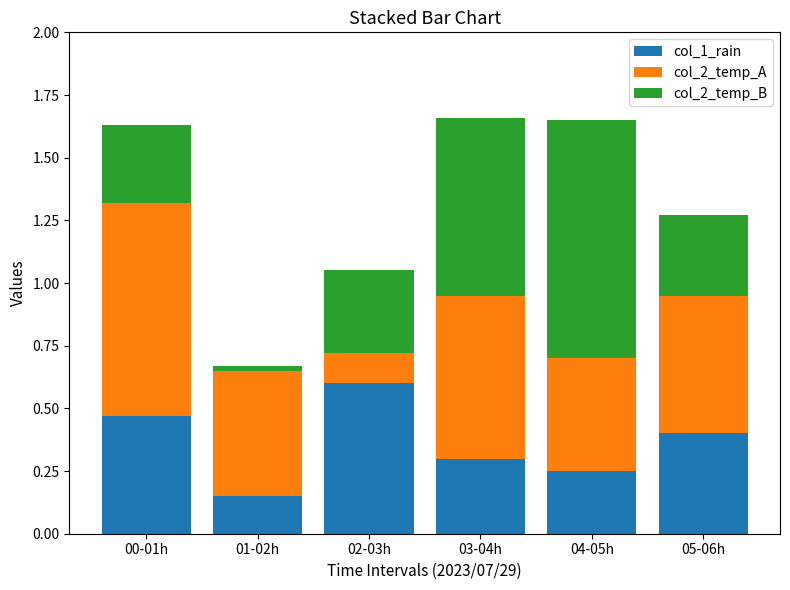

The value of col_1_rain at 00-01h is 0.5. True or false?

True